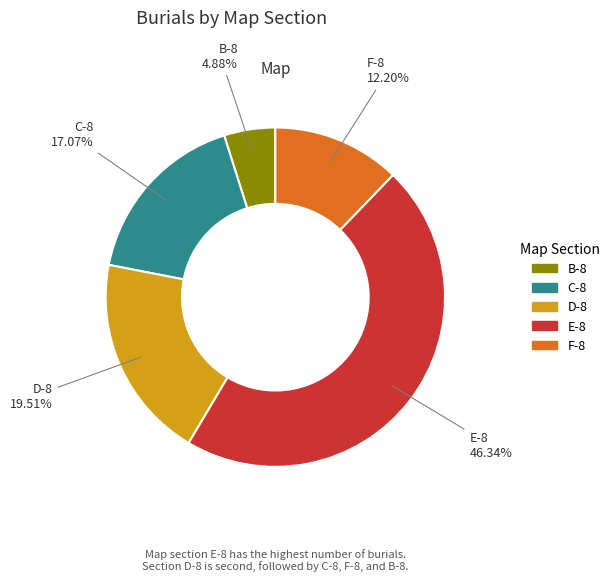

How many slices are in this pie chart?

5